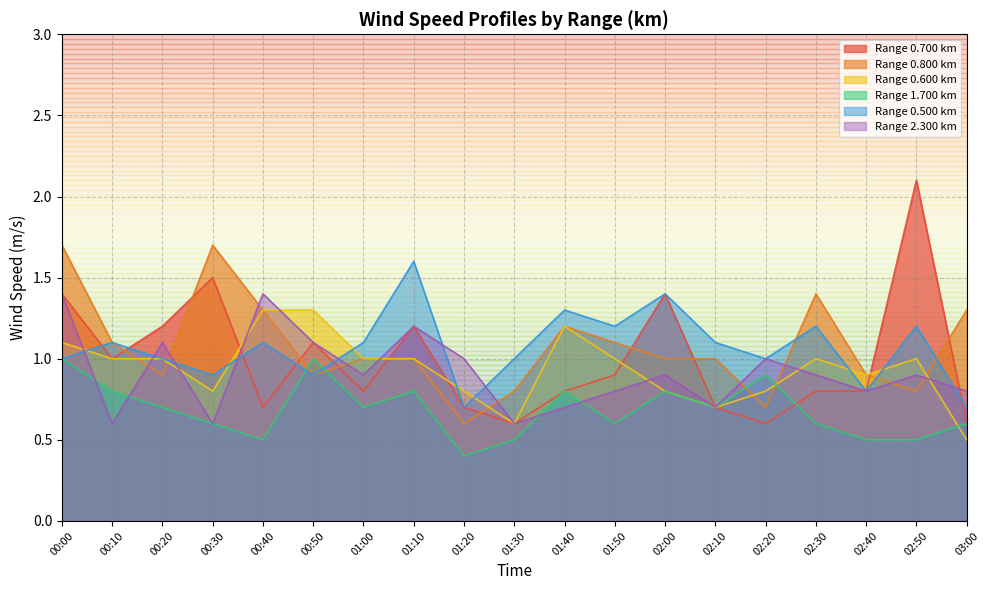

Reading left to right, extract all data points from this chart.

0.700: 1.4	1.0	1.2	1.5	0.7	1.1	0.8	1.2	0.7	0.6	0.8	0.9	1.4	0.7	0.6	0.8	0.8	2.1	0.6
0.800: 1.7	1.1	0.9	1.7	1.3	0.9	1.0	1.0	0.6	0.8	1.2	1.1	1.0	1.0	0.7	1.4	0.9	0.8	1.3
0.600: 1.1	1.0	1.0	0.8	1.3	1.3	1.0	1.0	0.8	0.6	1.2	1.0	0.8	0.7	0.8	1.0	0.9	1.0	0.5
1.700: 1.0	0.8	0.7	0.6	0.5	1.0	0.7	0.8	0.4	0.5	0.8	0.6	0.8	0.7	0.9	0.6	0.5	0.5	0.6
0.500: 1.0	1.1	1.0	0.9	1.1	0.9	1.1	1.6	0.7	1.0	1.3	1.2	1.4	1.1	1.0	1.2	0.8	1.2	0.7
2.300: 1.4	0.6	1.1	0.6	1.4	1.1	0.9	1.2	1.0	0.6	0.7	0.8	0.9	0.7	1.0	0.9	0.8	0.9	0.8